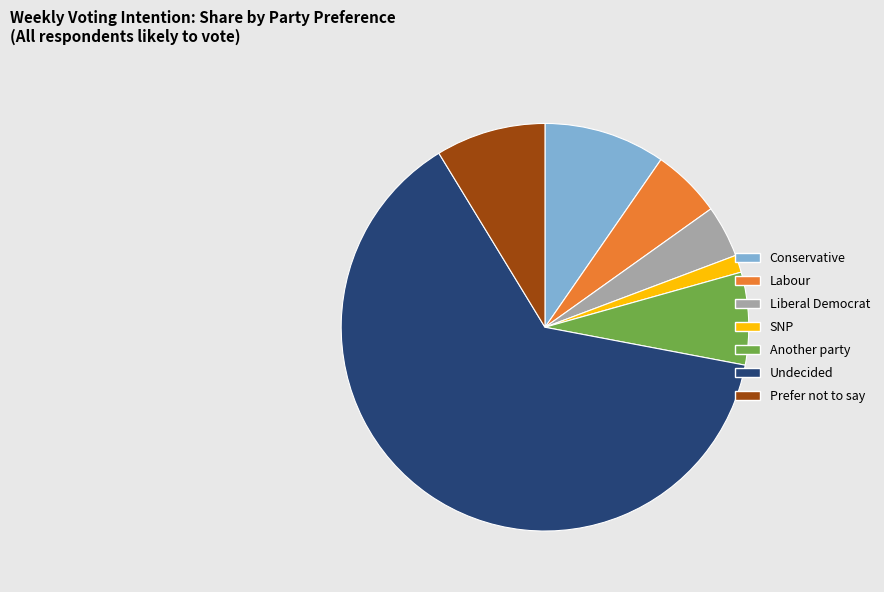

The SNP slice represents 1% of the pie. True or false?

True